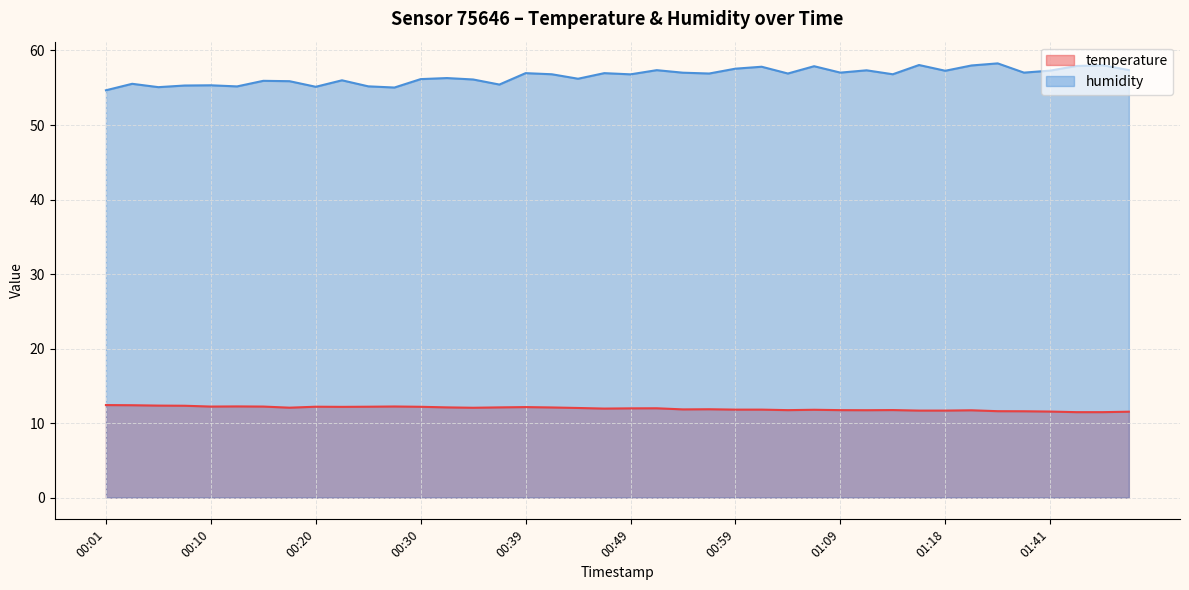

At 00:59, list the series in order from smallest to largest.

temperature, humidity